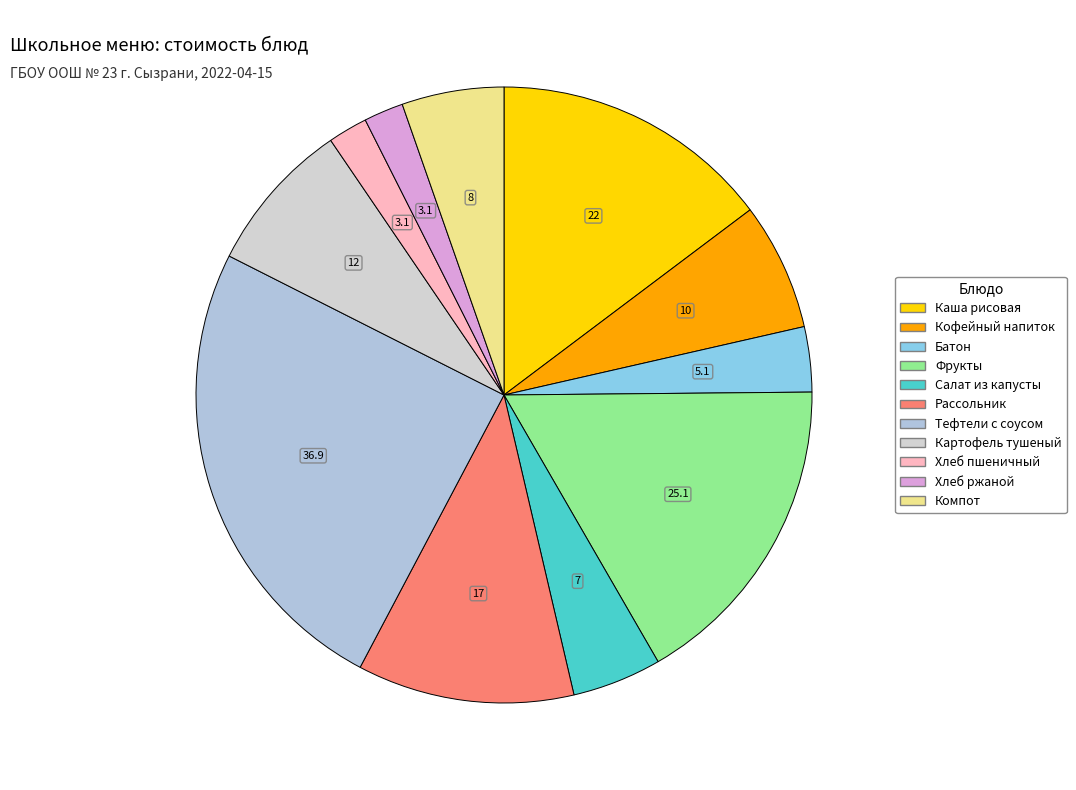

How many segments does this pie chart have?

11